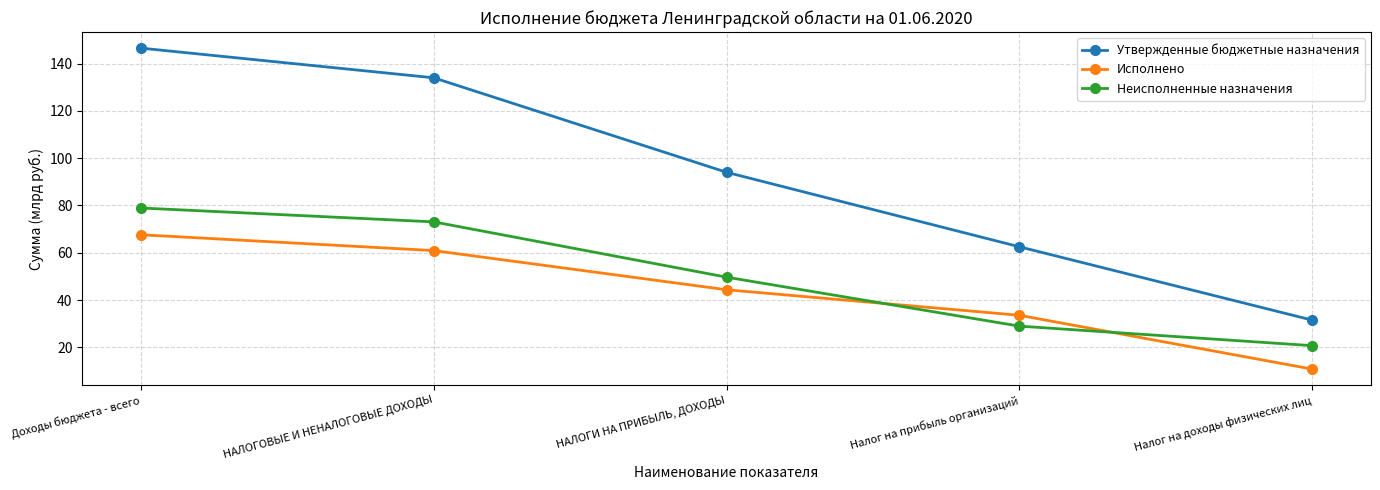

Reading left to right, what are all the values shown in this chart?

Утвержденные бюджетные назначения: Доходы бюджета - всего=146.5	НАЛОГОВЫЕ И НЕНАЛОГОВЫЕ ДОХОДЫ=134.0	НАЛОГИ НА ПРИБЫЛЬ, ДОХОДЫ=94.0	Налог на прибыль организаций=62.5	Налог на доходы физических лиц=31.5
Исполнено: Доходы бюджета - всего=67.6	НАЛОГОВЫЕ И НЕНАЛОГОВЫЕ ДОХОДЫ=60.9	НАЛОГИ НА ПРИБЫЛЬ, ДОХОДЫ=44.4	Налог на прибыль организаций=33.6	Налог на доходы физических лиц=10.8
Неисполненные назначения: Доходы бюджета - всего=78.9	НАЛОГОВЫЕ И НЕНАЛОГОВЫЕ ДОХОДЫ=73.1	НАЛОГИ НА ПРИБЫЛЬ, ДОХОДЫ=49.7	Налог на прибыль организаций=29.0	Налог на доходы физических лиц=20.7